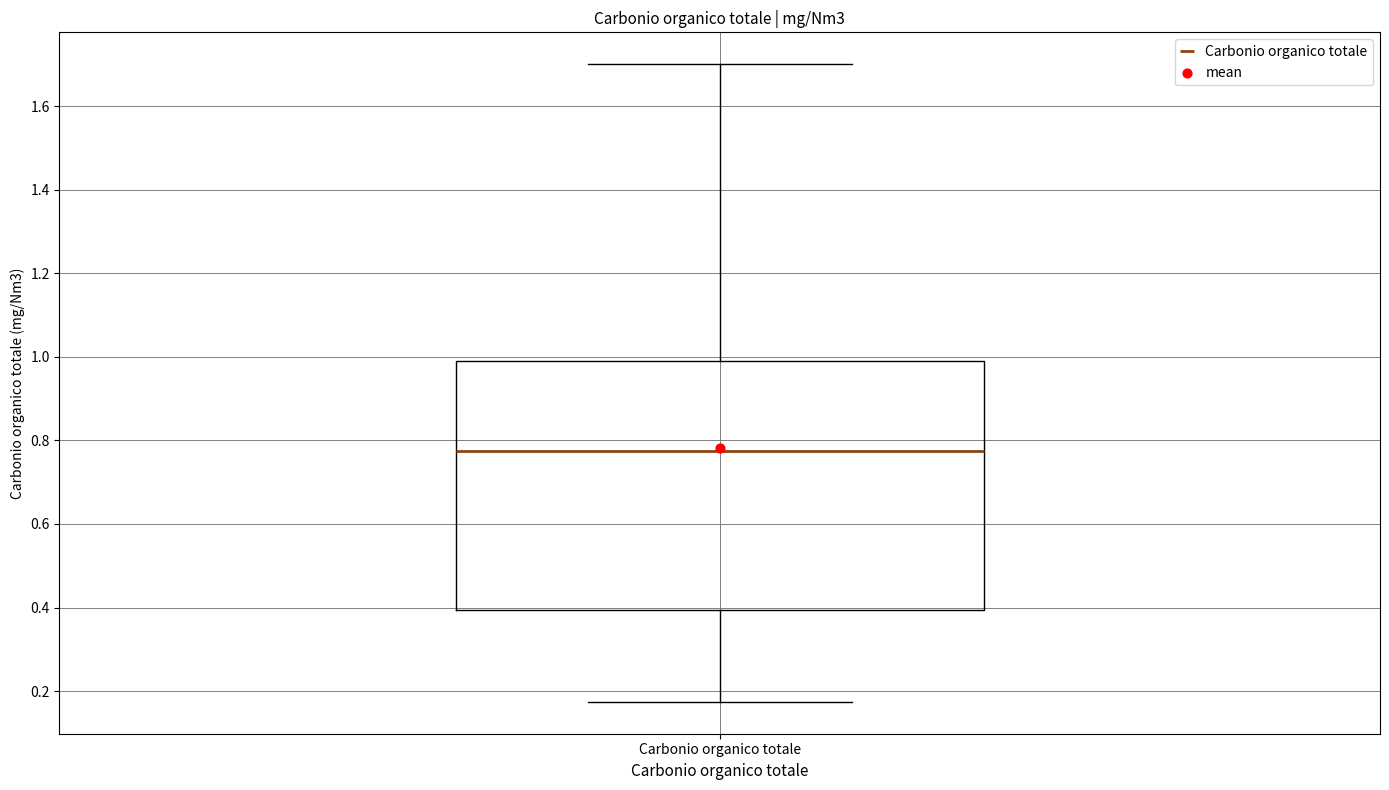

Read this box plot against the y-axis: the position of the median line, the range covered by the box, and the ends of both whiskers. The values are not printed on the chart, so give them approximately, as read against the axis.

median 0.78, box 0.40 to 0.98, whiskers 0.18 to 1.70